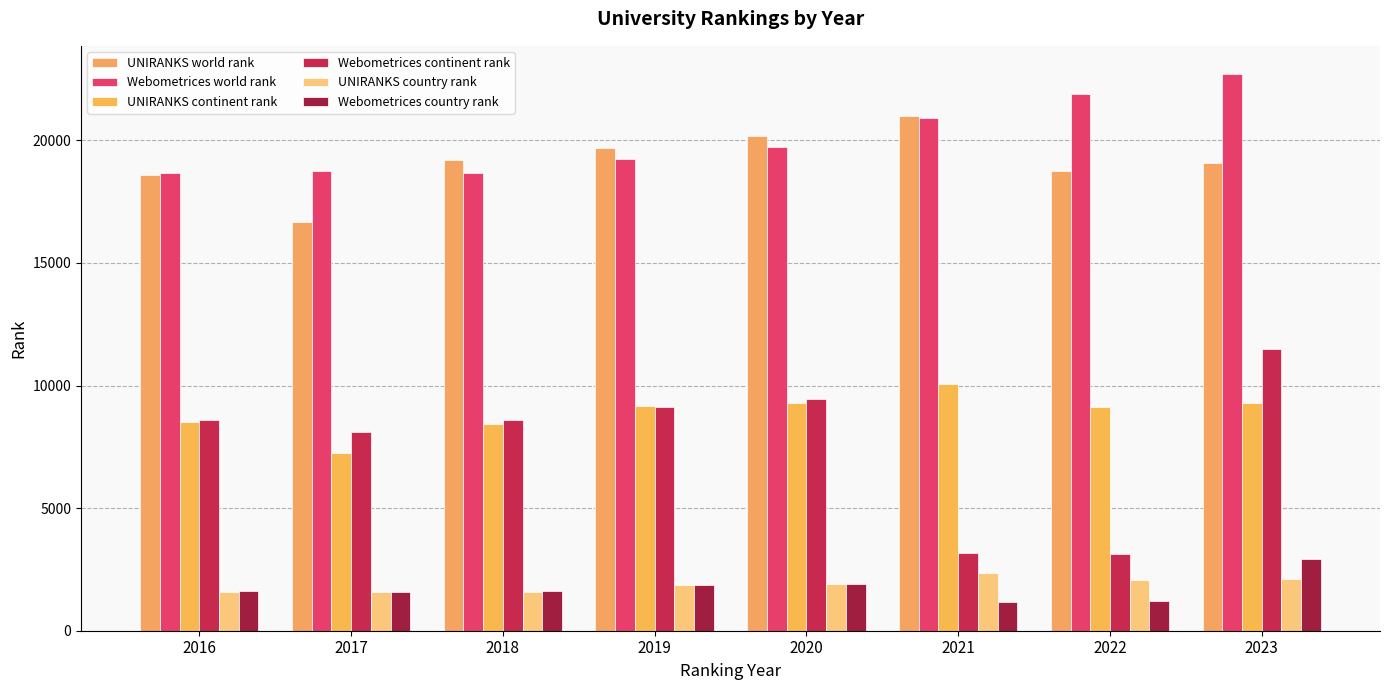

What is the difference between the Webometrices continent rank values at 2016 and 2023?

2888